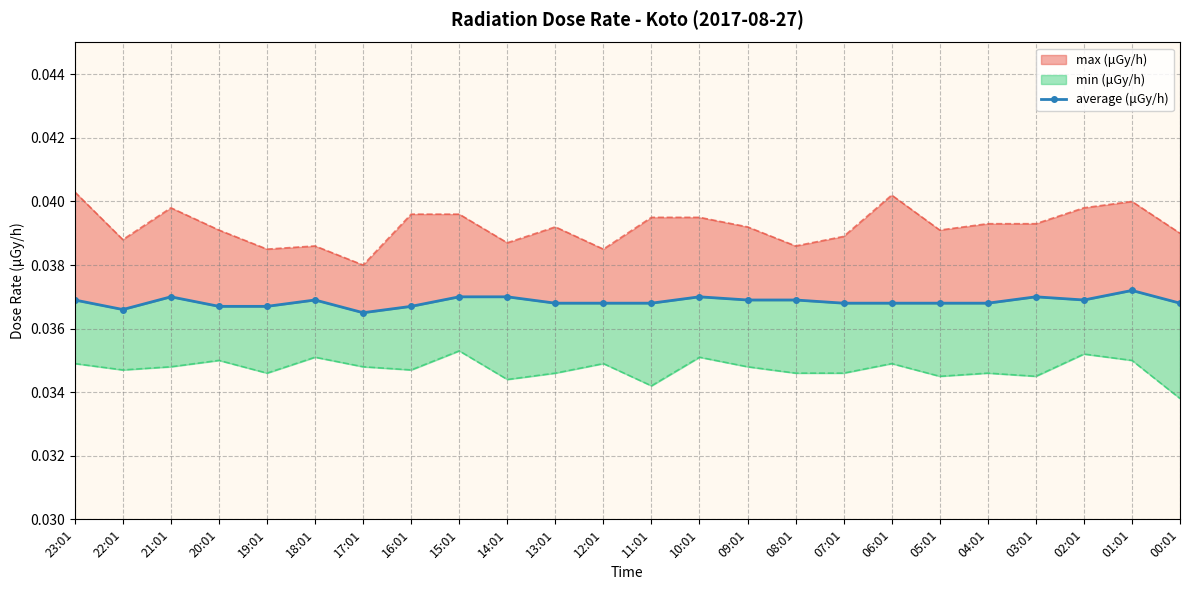

What is the sum of all values?

0.9